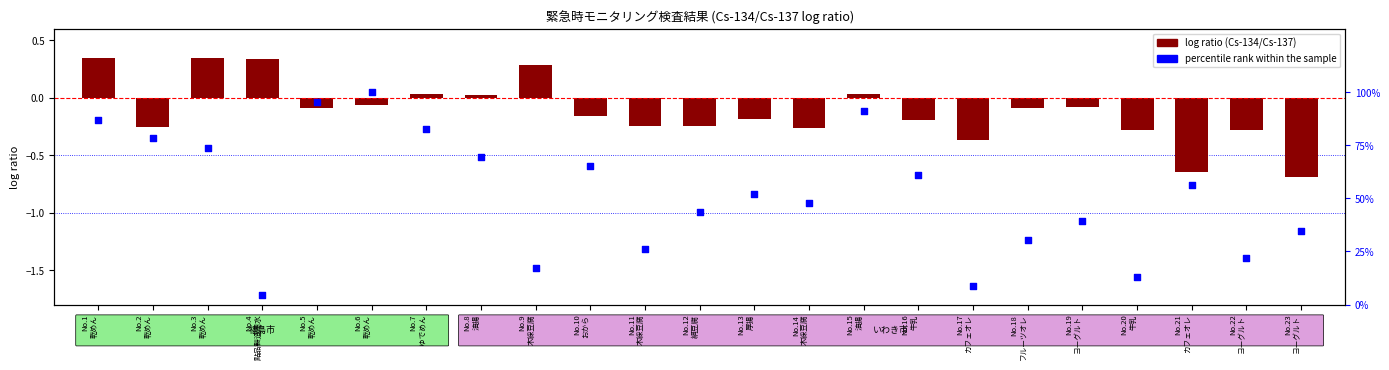

At how many categories does at least one series exceed 76?

6